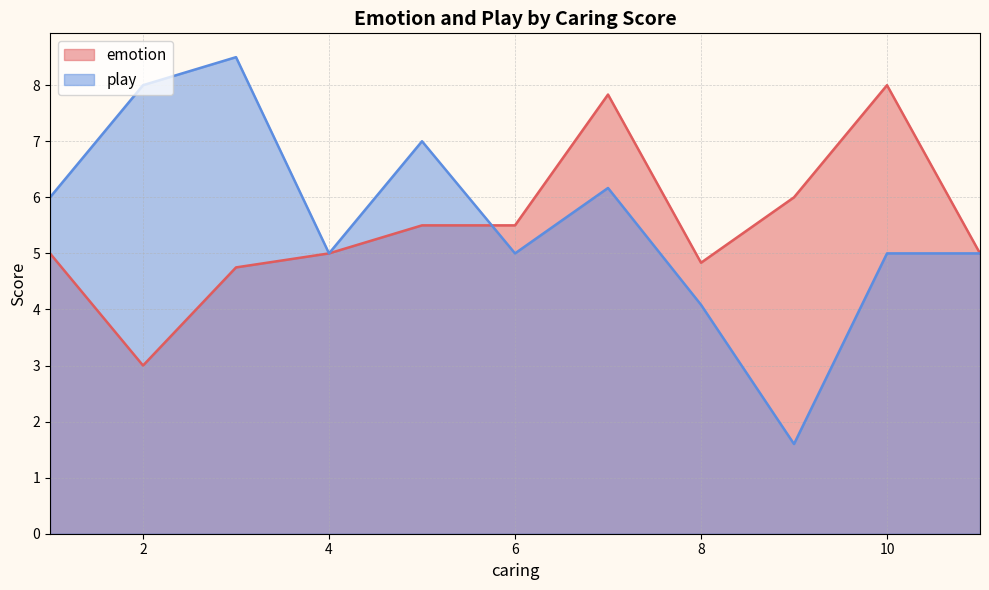

True or false: play has a value of 4 at 8.

True